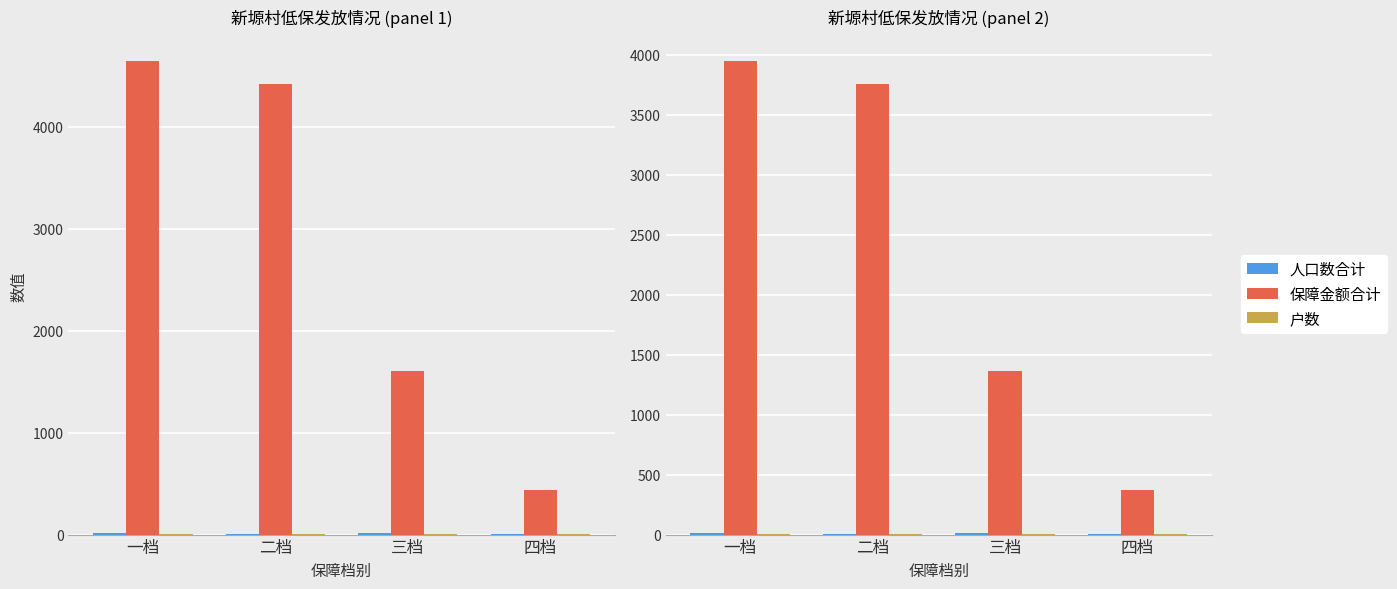

What position from the left is 四档?

4